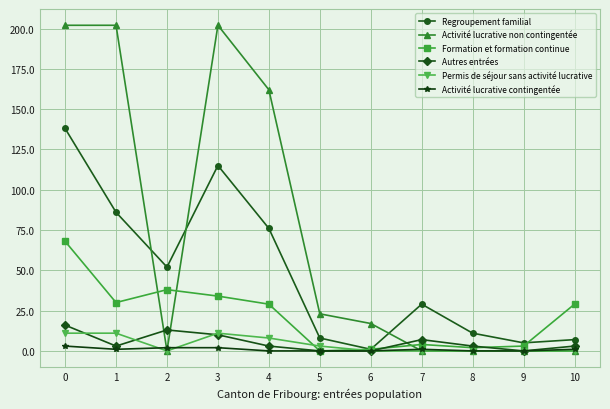

Count the Permis de séjour sans activité lucrative values in the range 0 to 11.

11